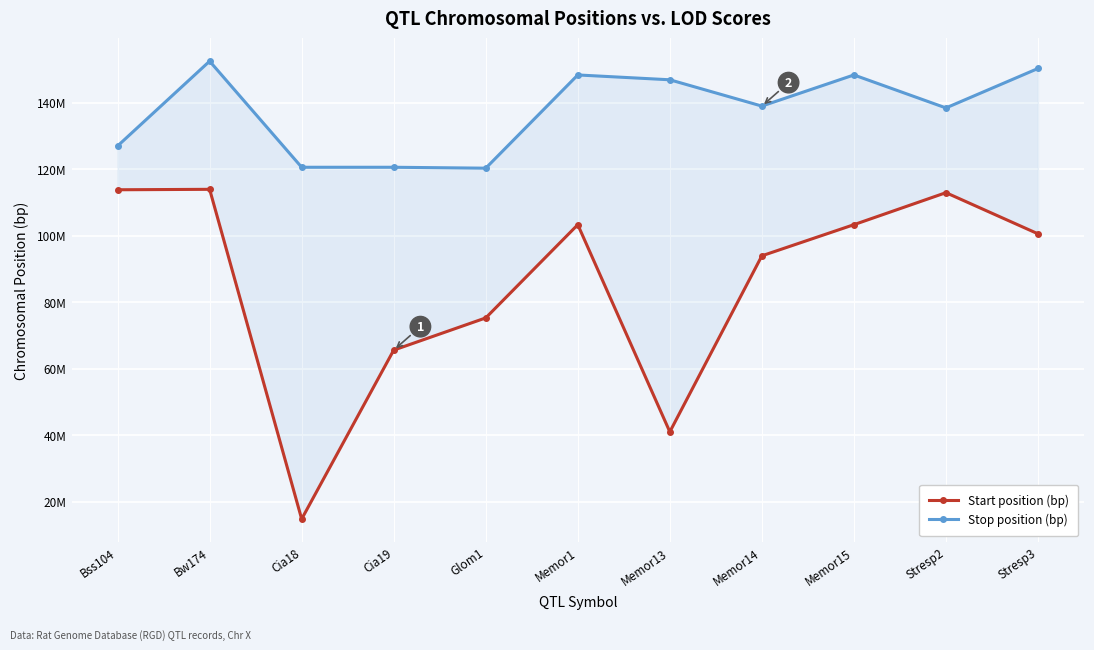

Reading left to right, transcribe all the data shown in this chart.

Start position (bp): 113805422	113937816	14843113	65612192	75294106	103312877	41052407	93956491	103312877	112934952	100567703
Stop position (bp): 126975220	152453651	120568734	120568734	120294106	148312877	146860749	138956491	148312877	138400867	150256146